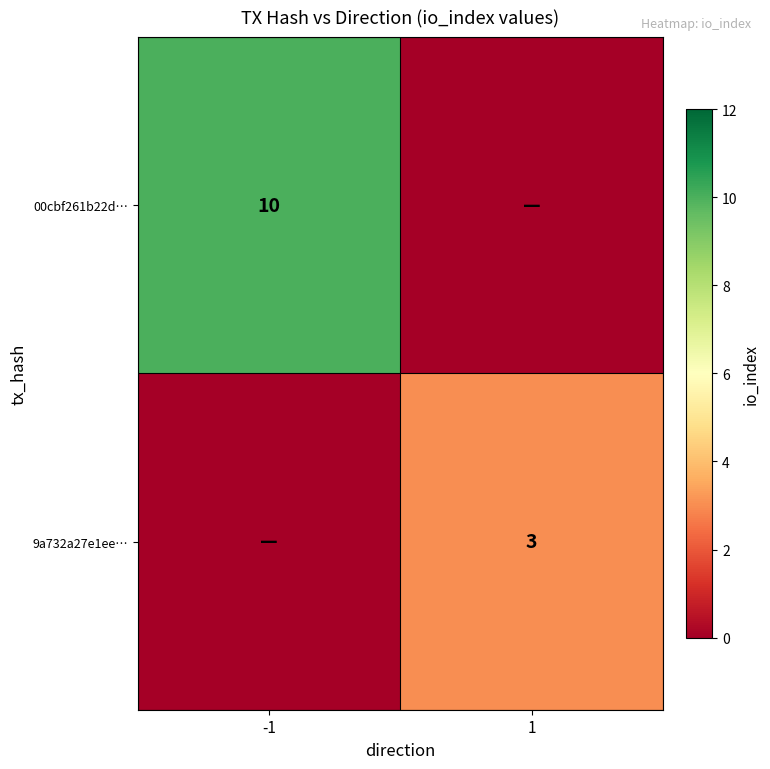

At which category is the sum across all series the highest?

-1